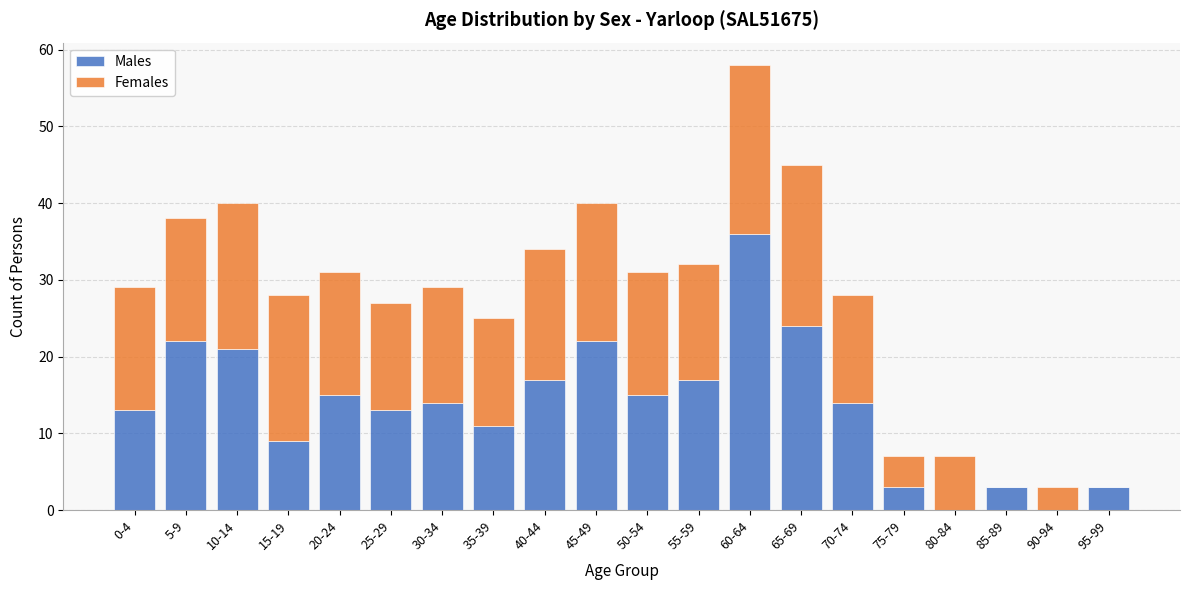

What is the total value across all series at 25-29?

27